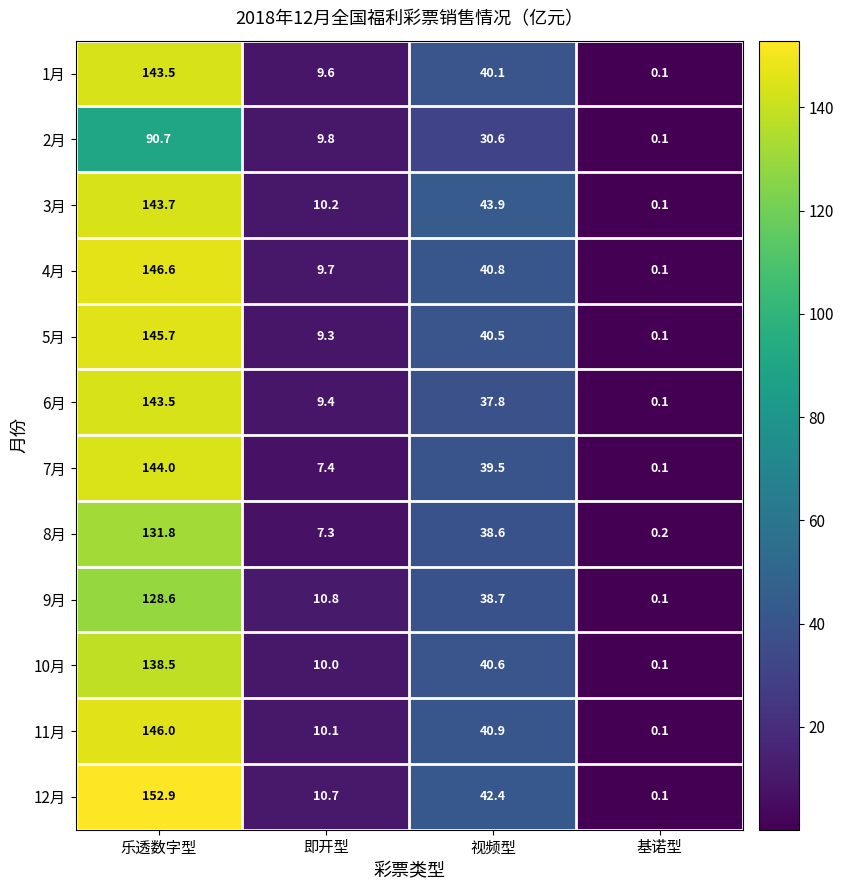

Between 即开型 and 视频型, which series saw the biggest shift?

3月